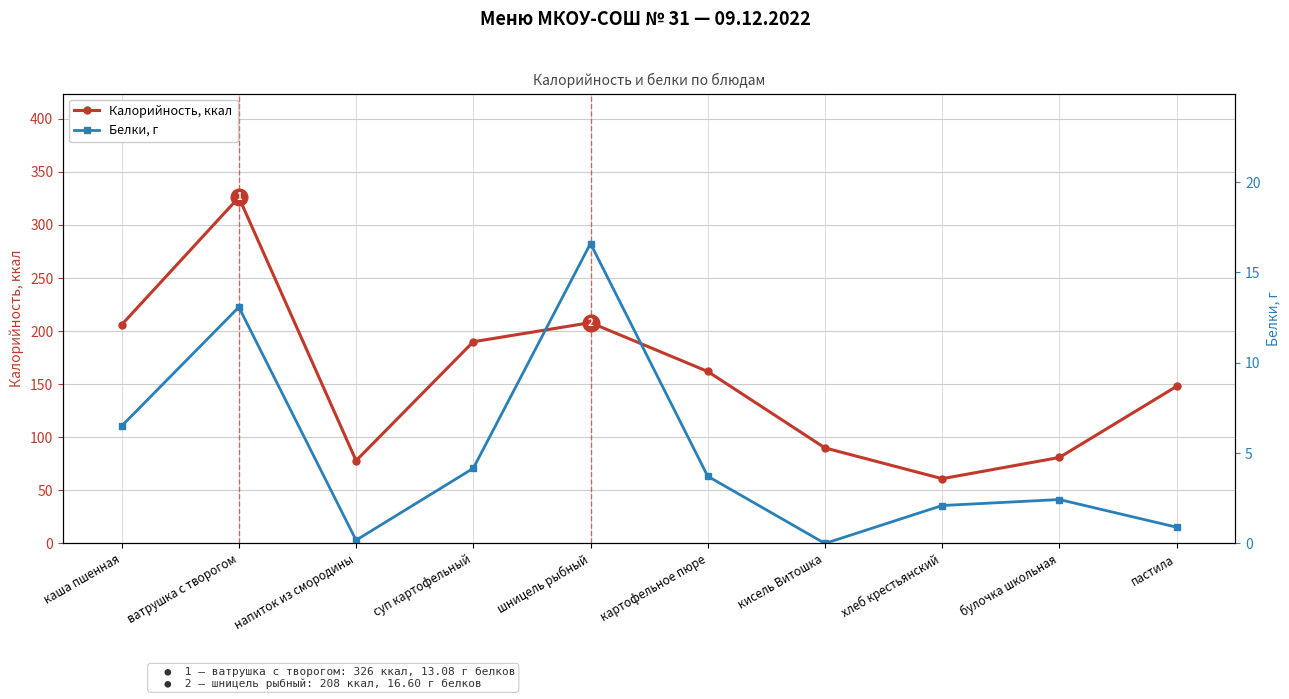

True or false: Калорийность, ккал has more than 1 points higher than both neighbors.

True